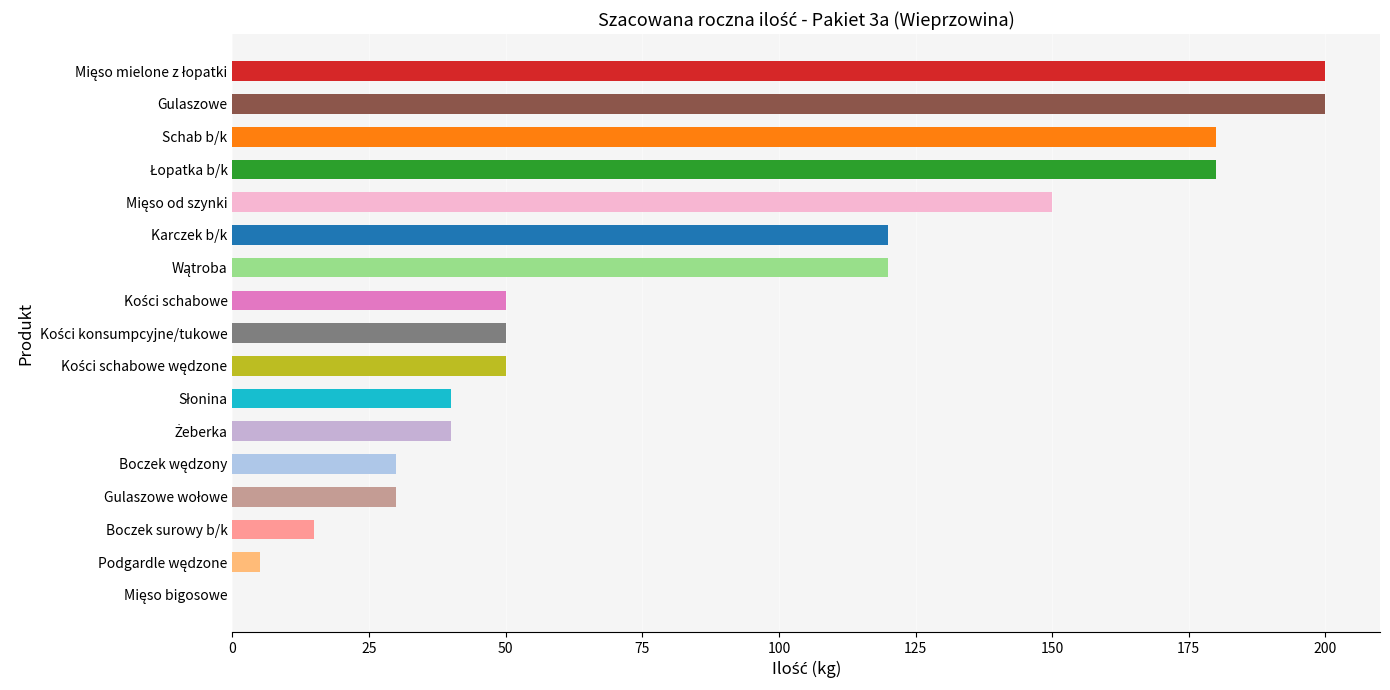

What is the maximum value shown in the chart?

200